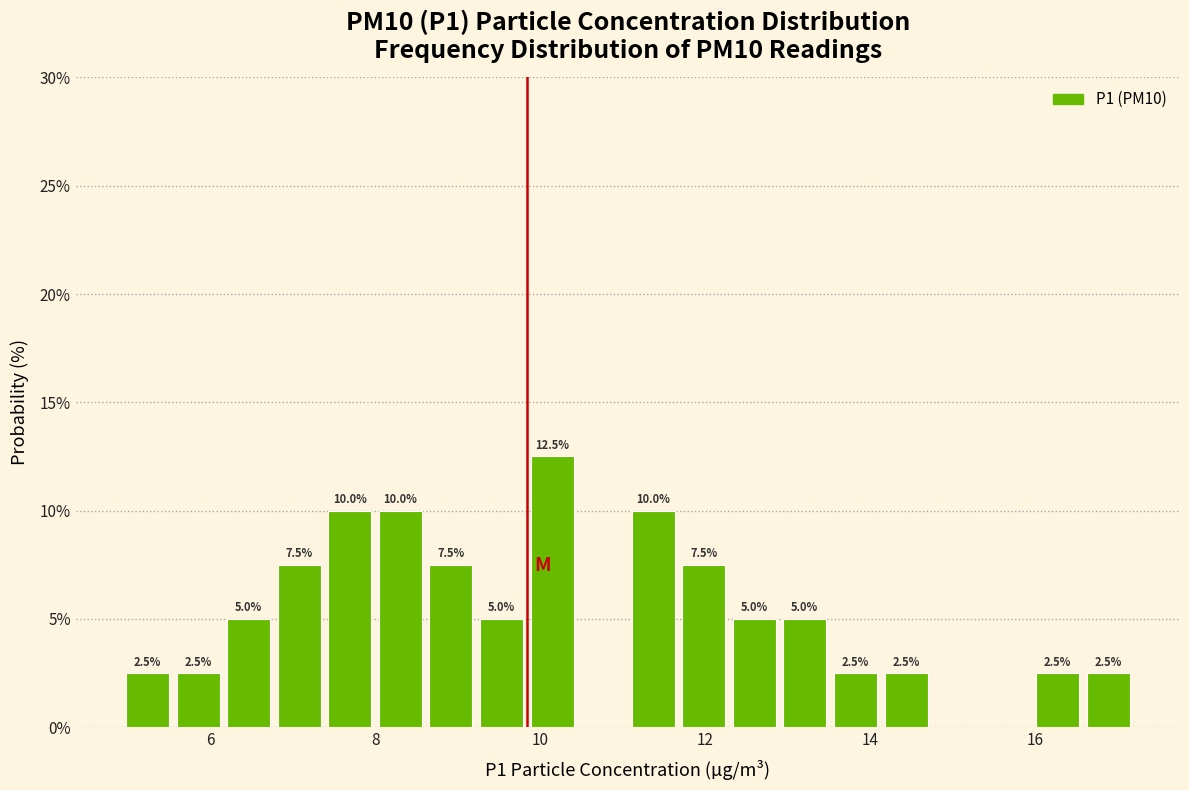

Around what value on the x-axis is the tallest bar? Give the approximate position of its centre, as read against the axis.

10.2